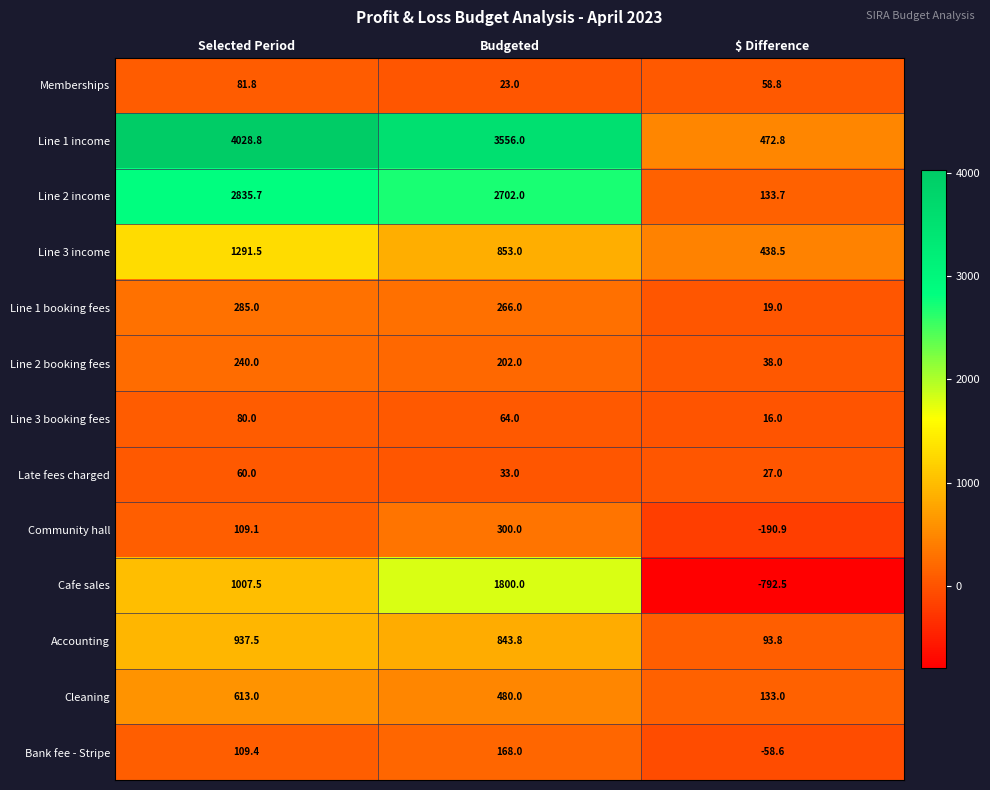

What is the difference between the maximum and minimum values in the Memberships series?

58.8